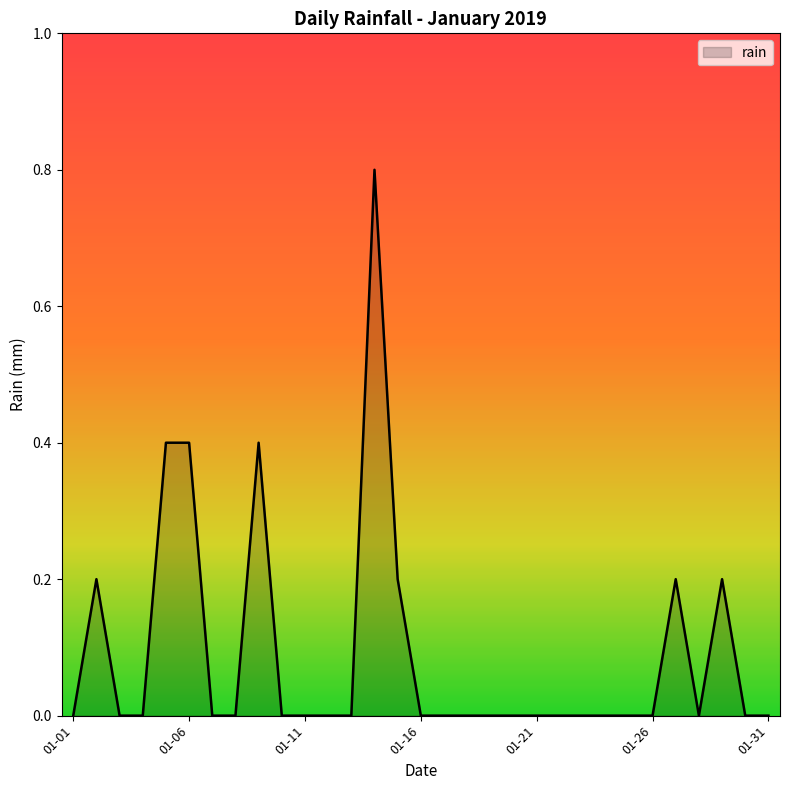

Reading left to right, extract all data points from this chart.

0.0	0.2	0.0	0.0	0.4	0.4	0.0	0.0	0.4	0.0	0.0	0.0	0.0	0.8	0.2	0.0	0.0	0.0	0.0	0.0	0.0	0.0	0.0	0.0	0.0	0.0	0.2	0.0	0.2	0.0	0.0